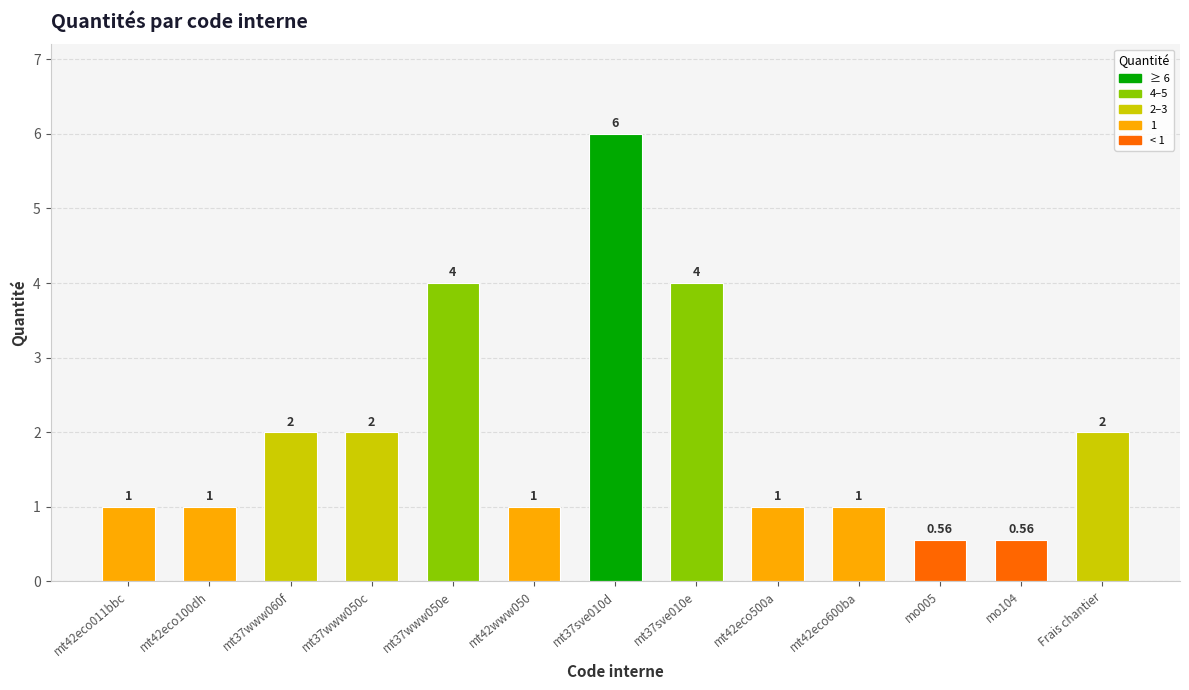

What is the ratio of the value at mt37sve010d to the value at mt42eco500a?

6.0